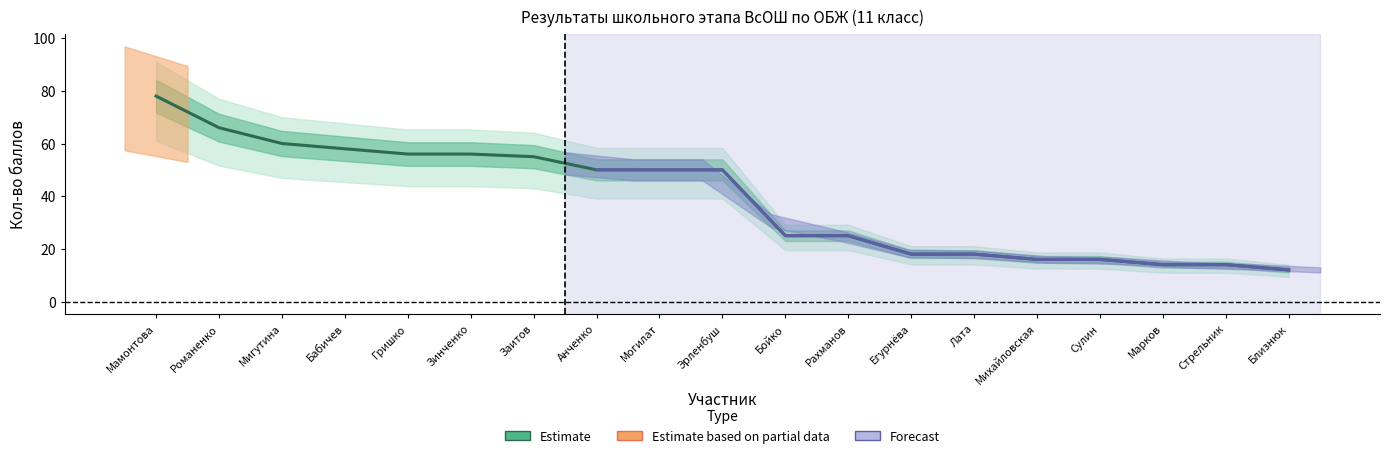

How many categories are shown in the chart?

19